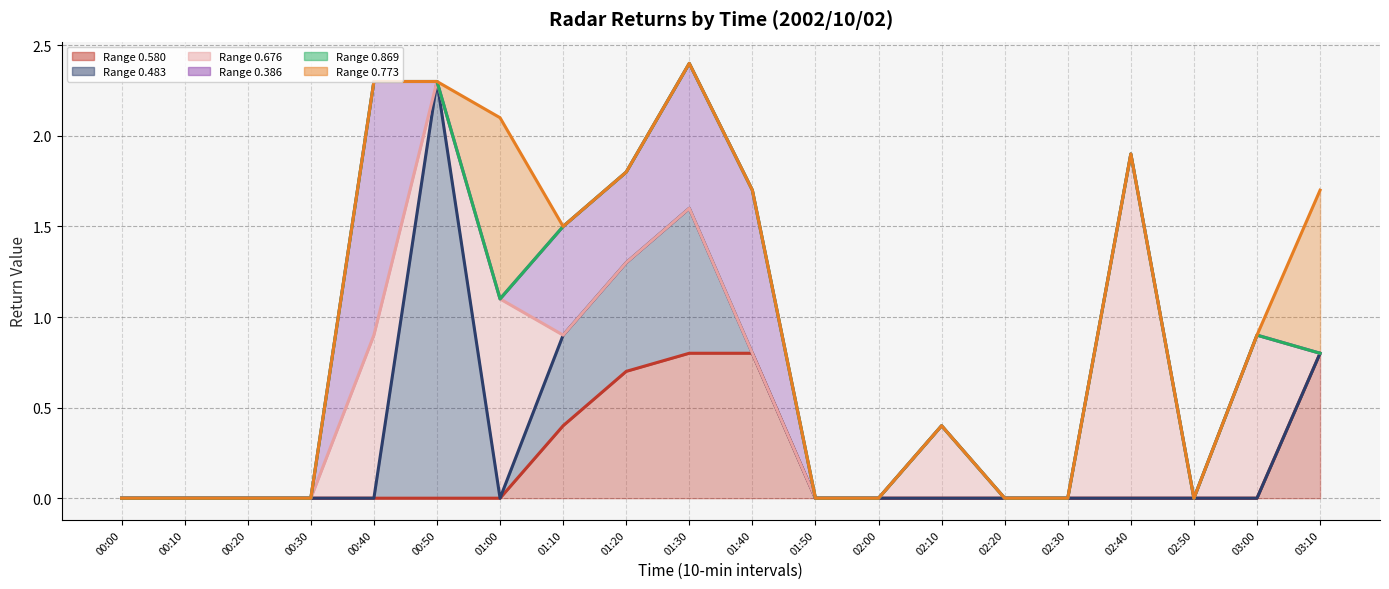

Which series has the largest total across all categories?

col 0.773 line